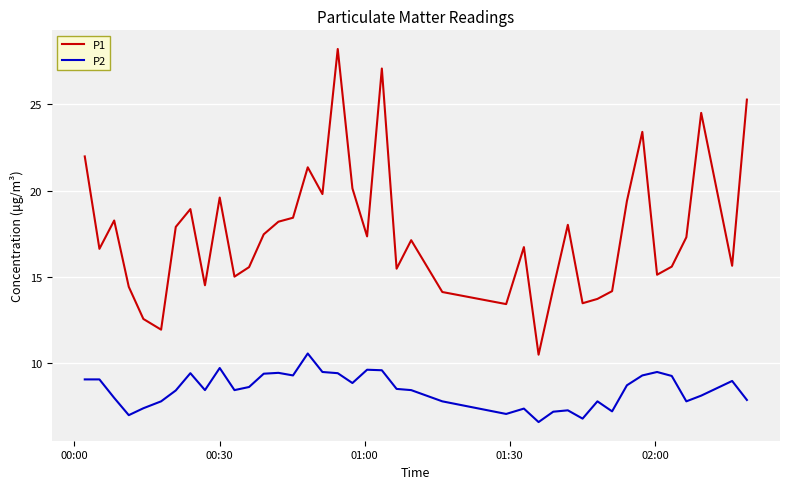

Which series has the largest range (max minus min)?

P1